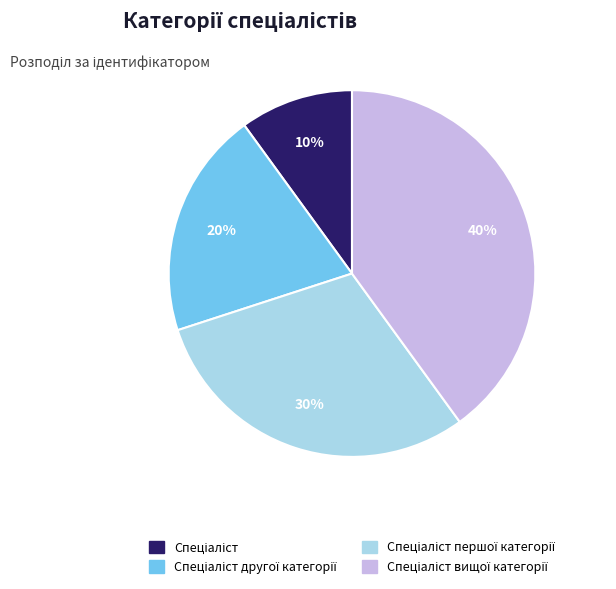

To the nearest percent, what is the difference between the largest and smallest slice percentages?

30%